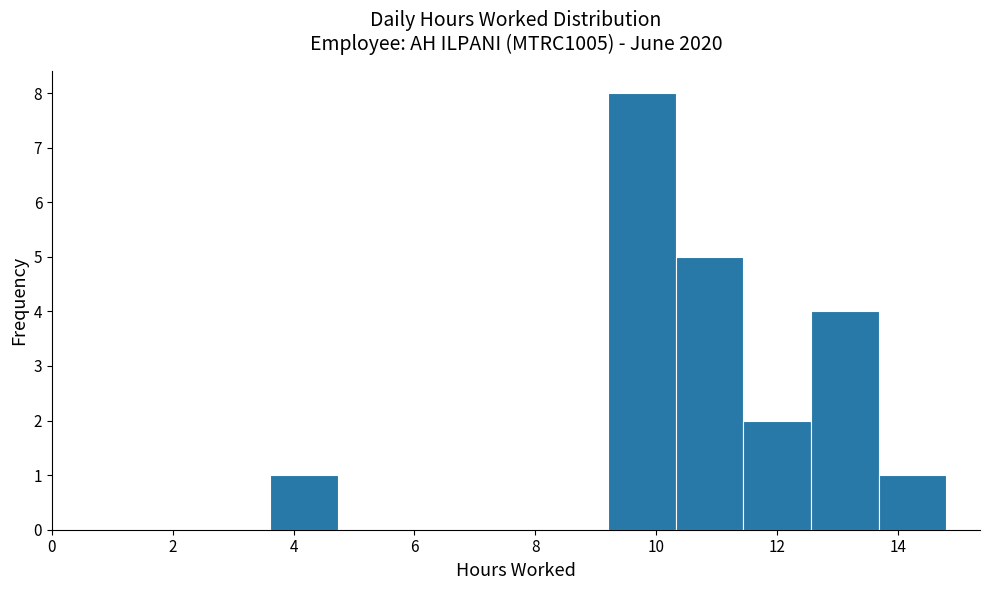

Reading left to right, list every bar in this chart as the range it spans on the x-axis followed by its height. Neither the bar edges nor the heights are printed on the chart, so give them approximately, as read against the axes.

3.6 to 4.8: 1
4.8 to 5.8: 0
5.8 to 7.0: 0
7.0 to 8.0: 0
8.0 to 9.2: 0
9.2 to 10.4: 8
10.4 to 11.4: 5
11.4 to 12.6: 2
12.6 to 13.6: 4
13.6 to 14.8: 1